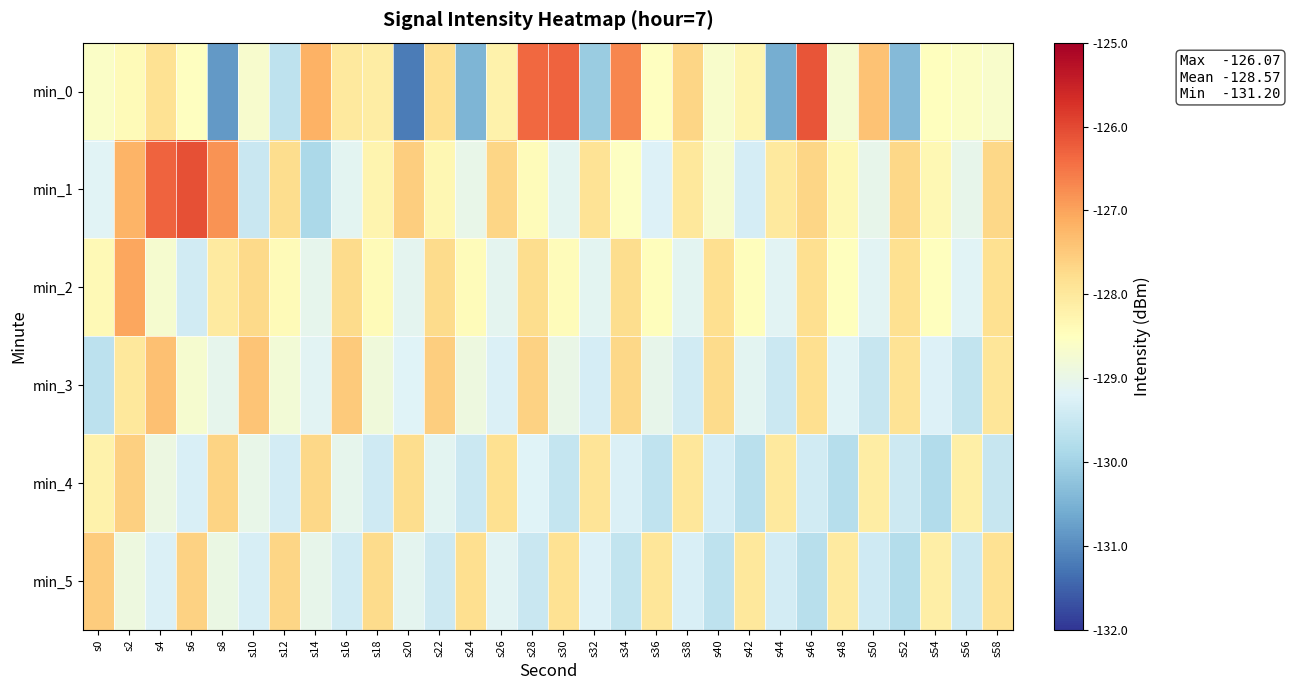

What is the spread (max minus min) of values at s52?

2.7